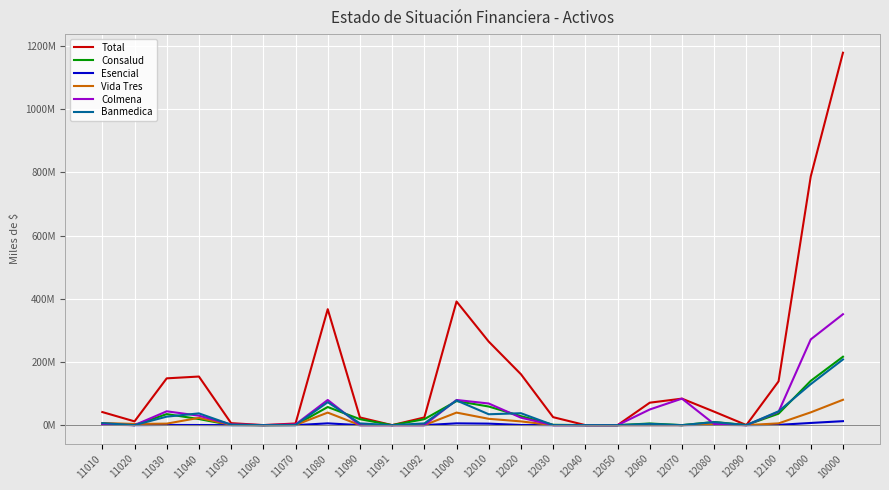

The Total series shows 13794042 at 11090. True or false?

False